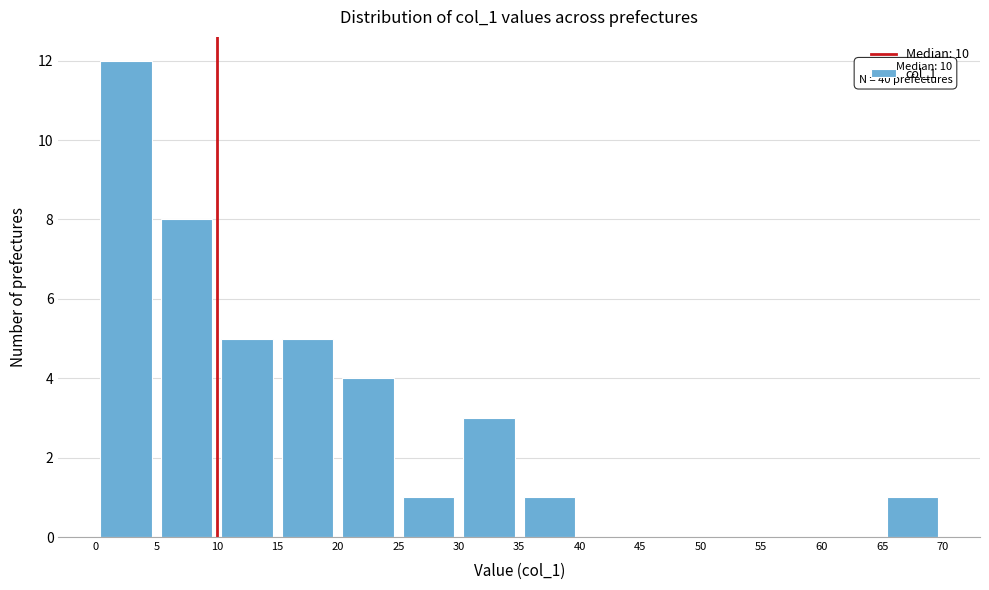

Over which range of the x-axis is the bar tallest?

0 to 5